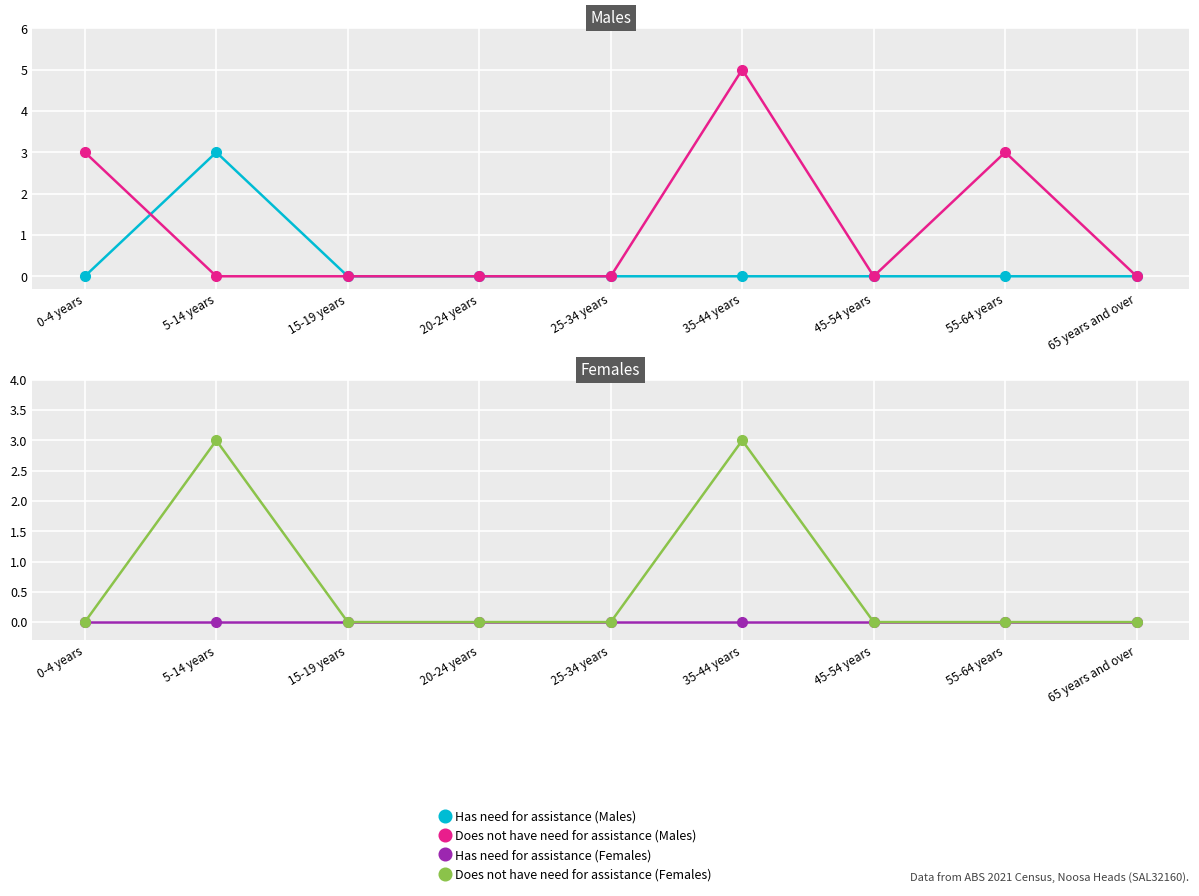

Rank the categories by Has need for assistance (Males) value from lowest to highest.

0-4 years, 15-19 years, 20-24 years, 25-34 years, 35-44 years, 45-54 years, 55-64 years, 65 years and over, 5-14 years